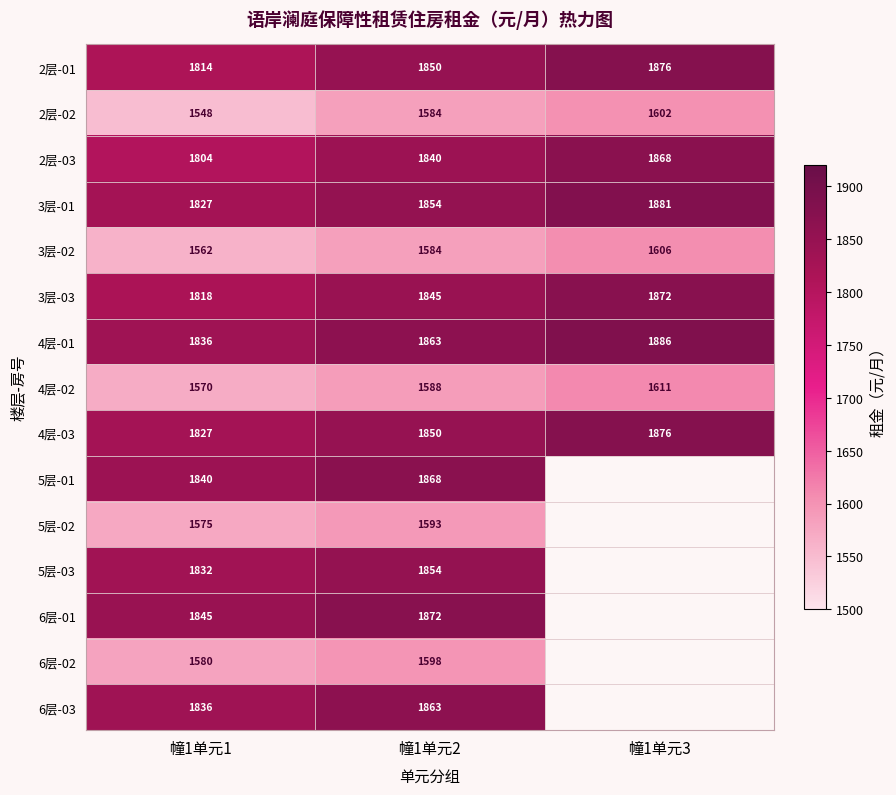

Is it true that 2层-02 equals 1602.0 at 幢1单元3?

True